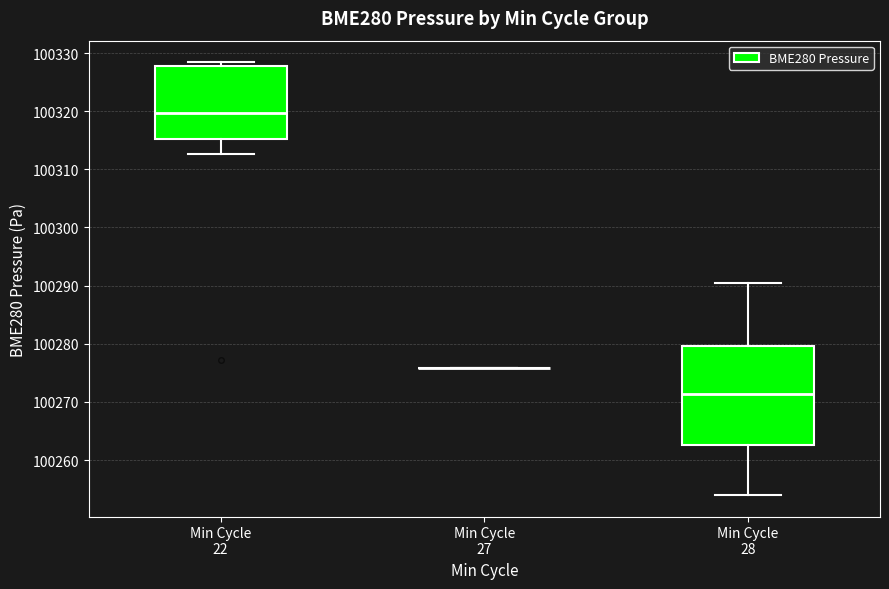

Reading left to right, read every box against the y-axis: the position of its median line, the range the box covers, and the ends of its whiskers. The values are not printed on the chart, so give them approximately, as read against the axis.

Min Cycle 22: median 100320, box 100315 to 100328, whiskers 100313 to 100328 (just above the box's upper edge)
Min Cycle 27: box collapsed to a line at 100276, whiskers 100276 to 100276
Min Cycle 28: median 100271, box 100263 to 100280, whiskers 100254 to 100290